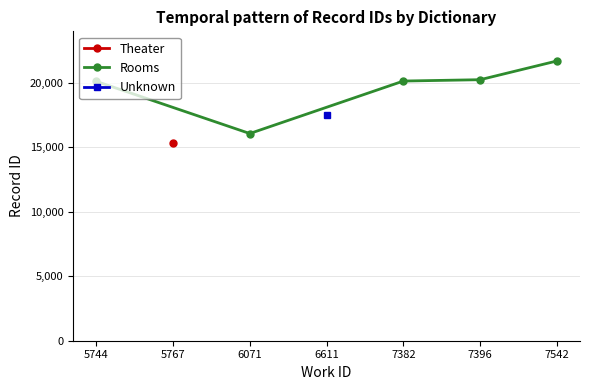

The value at 5744 is 20121. True or false?

True